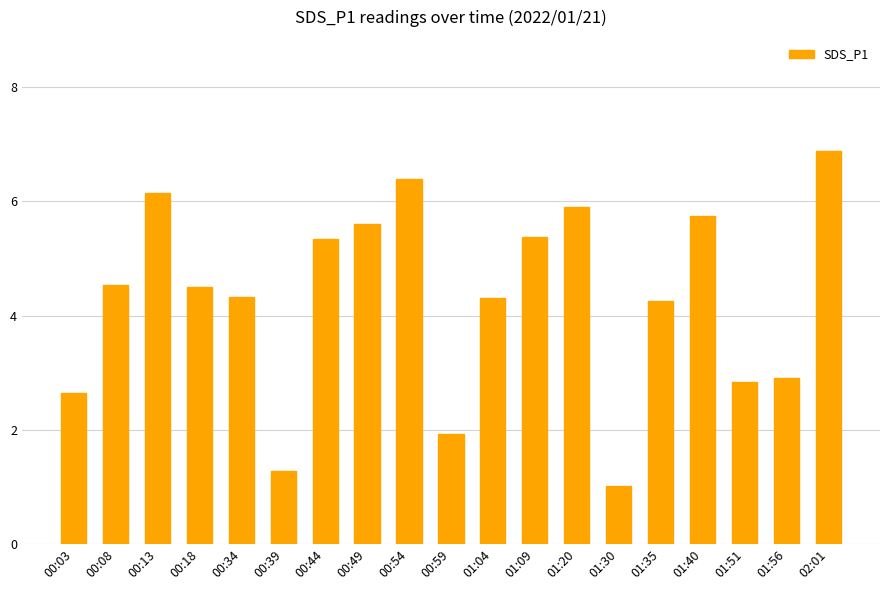

What is the average value?

4.3